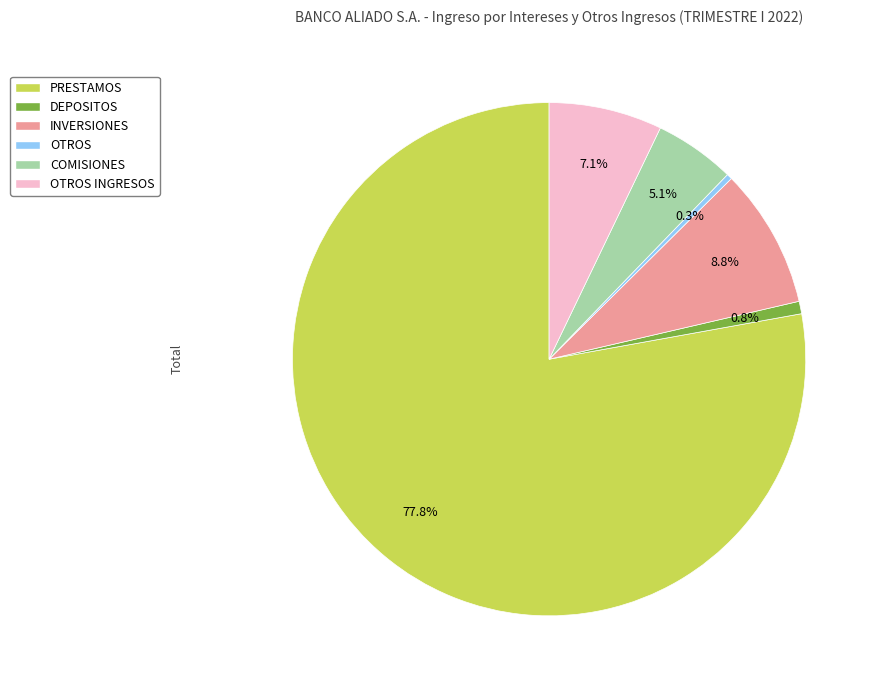

Which has a higher value, PRESTAMOS or DEPOSITOS?

PRESTAMOS